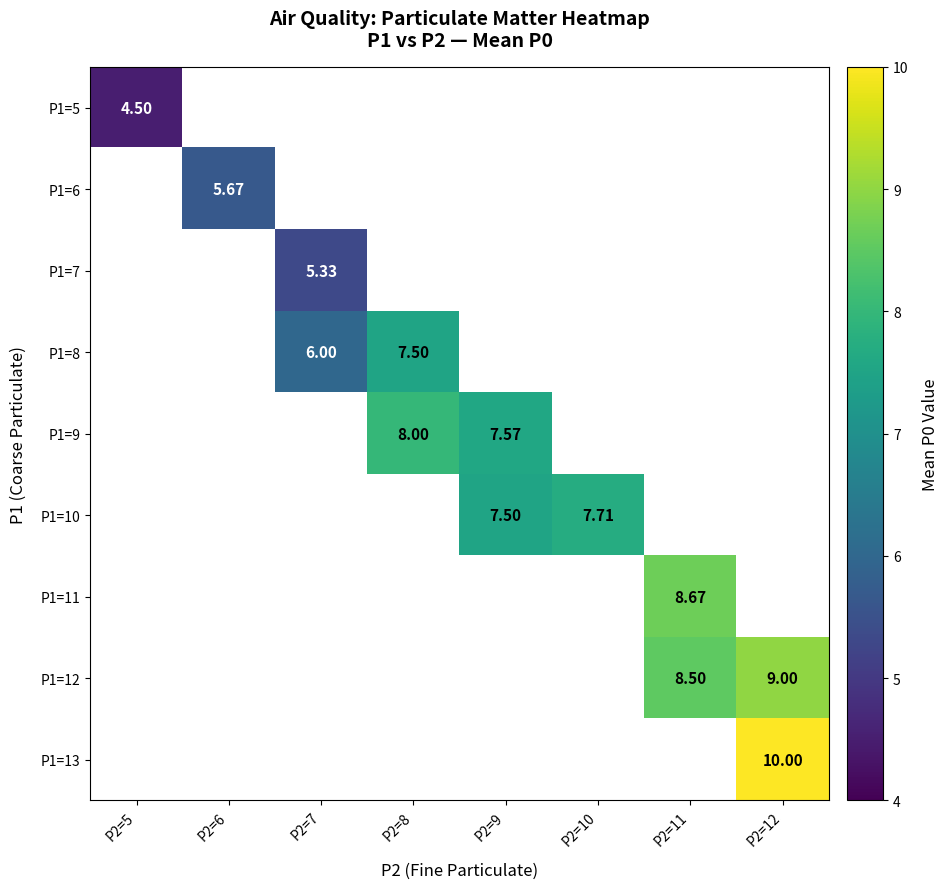

At which category does the chart reach its peak across all series?

P2=12